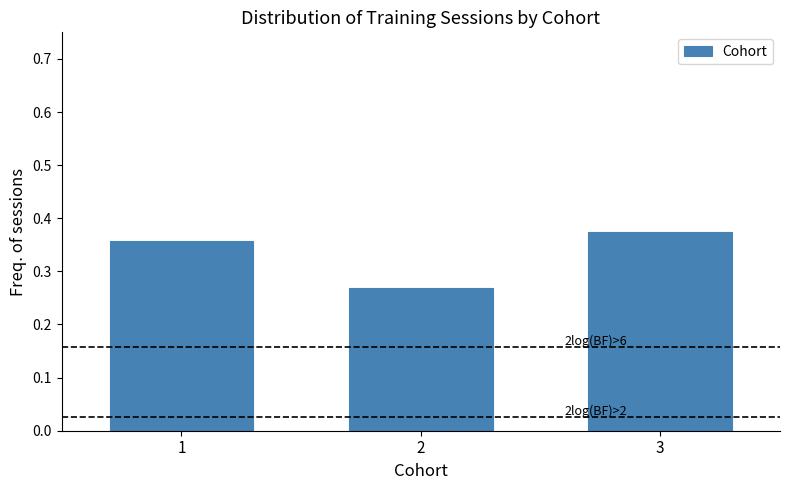

Between 2 and 3, which is larger?

3